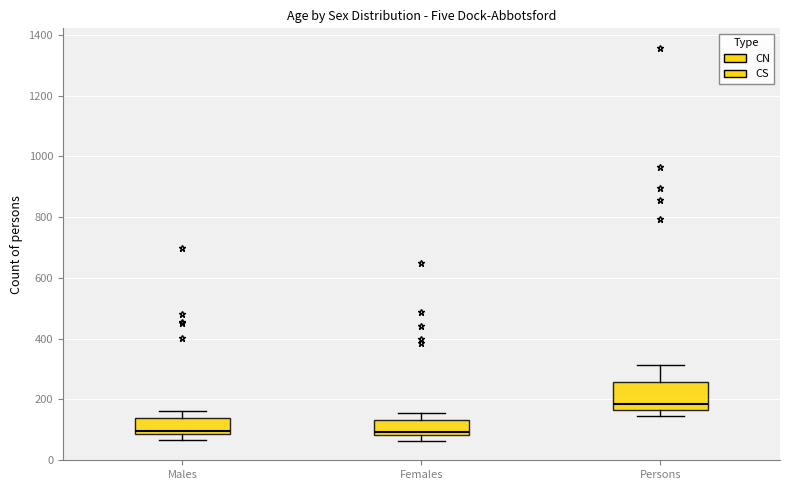

Reading left to right, transcribe this box plot: for each box, give where its median line is, the range the box spans, and where its two whiskers end, as read against the y-axis. The values are not printed on the chart, so give them approximately, as read against the axis.

Males: median 100, box 80 to 140, whiskers 60 to 160
Females: median 100, box 80 to 140, whiskers 60 to 160
Persons: median 180, box 160 to 260, whiskers 140 to 320